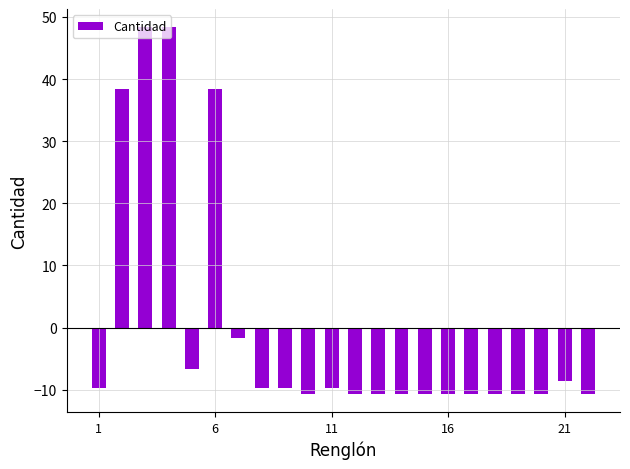

What is the difference between the maximum and minimum values?

59.0